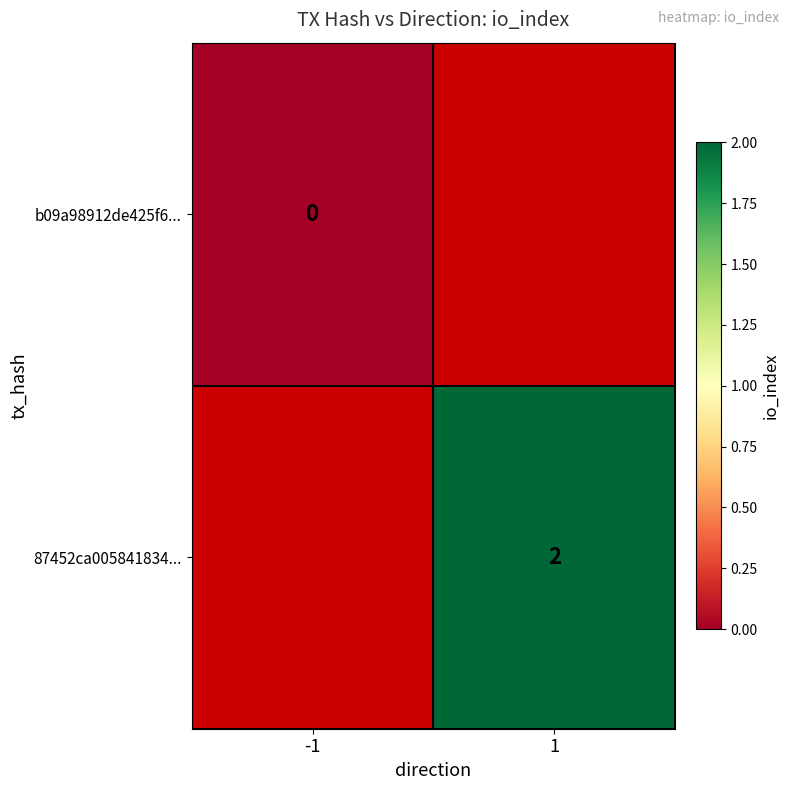

The 87452ca005841834... series shows 1 at 1. True or false?

False